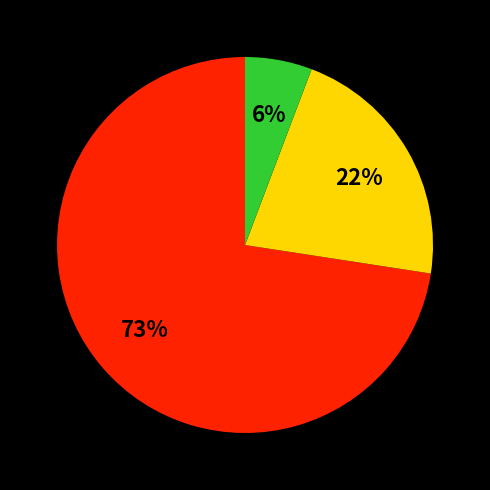

Is there a majority slice in this chart?

Yes